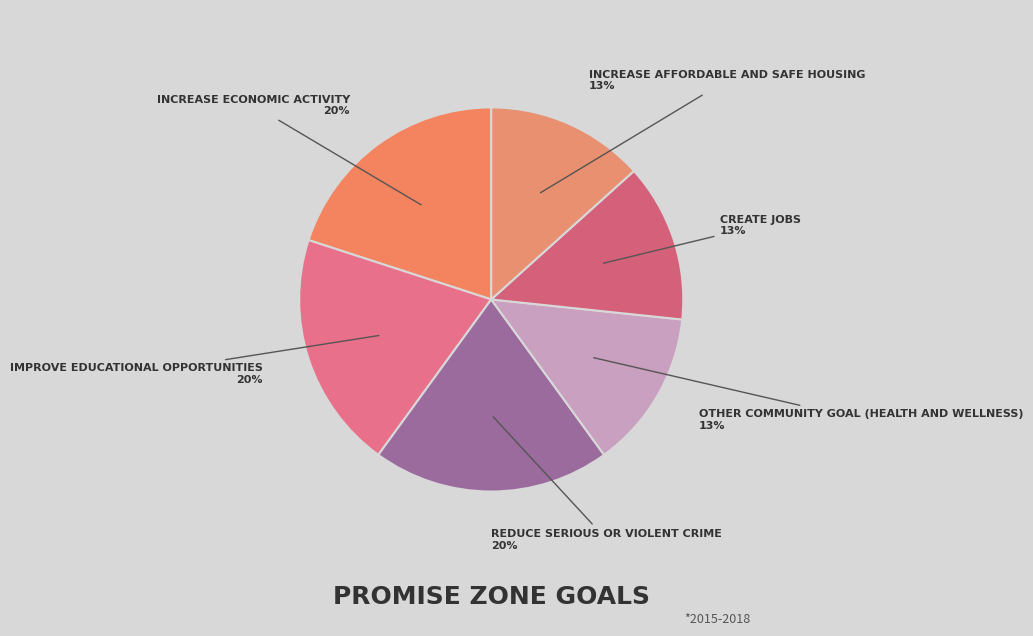

Which category has the biggest portion of the pie?

Increase economic activity